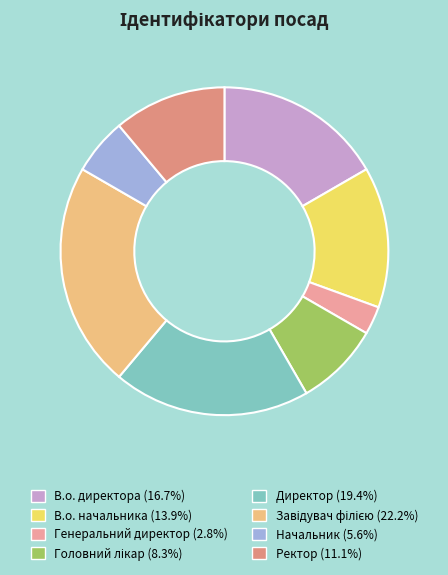

Does Ректор account for over 50% of the chart?

No